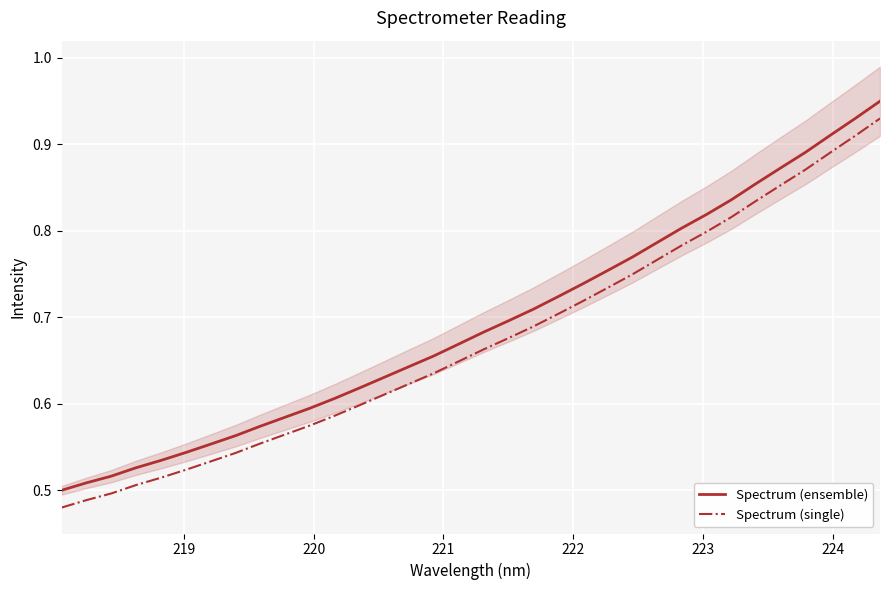

True or false: Spectrum (single) and Spectrum (ensemble) intersect in this chart.

False